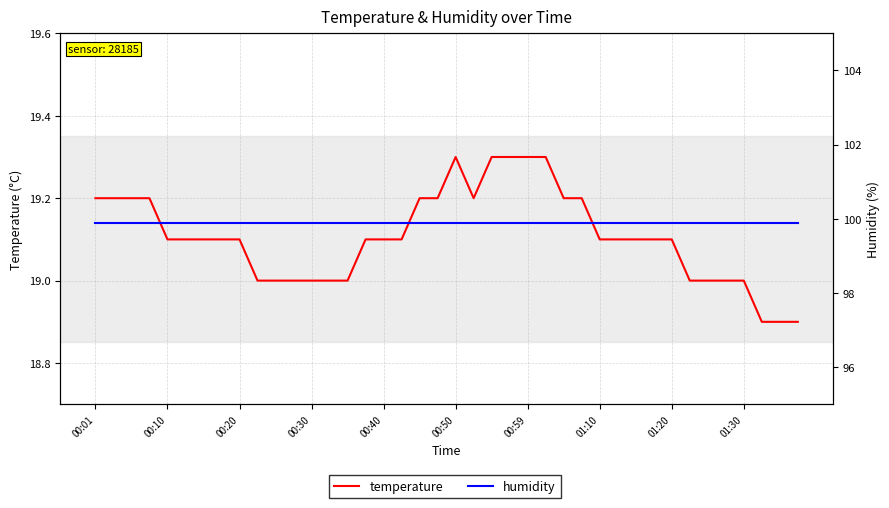

How many data points in temperature are less than 19?

3